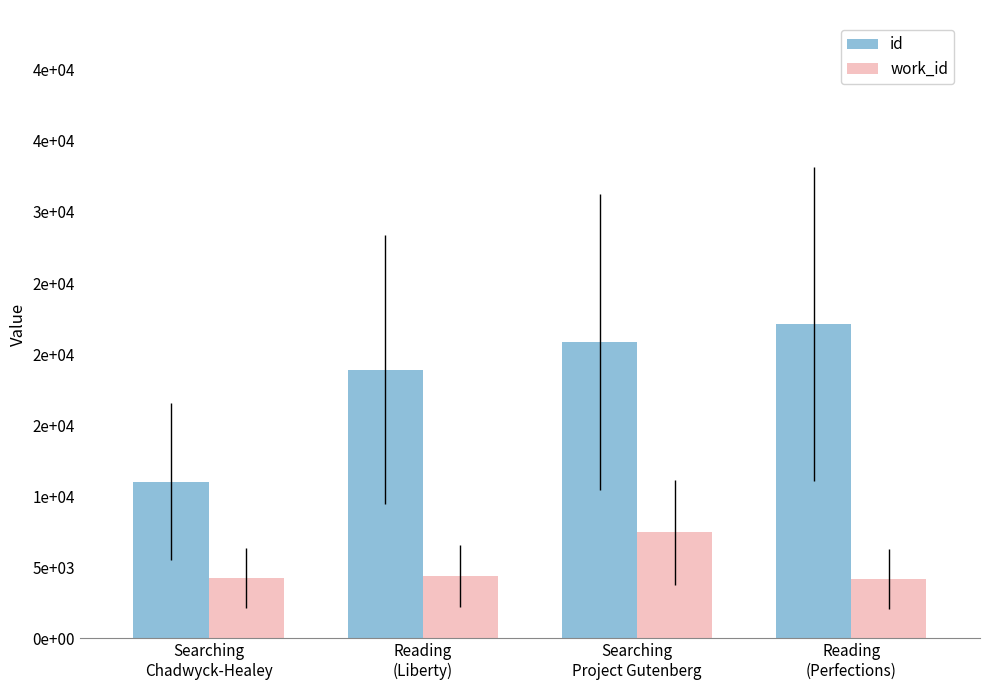

Which series changed the most between Searching
Chadwyck-Healey and Searching
Project Gutenberg?

id